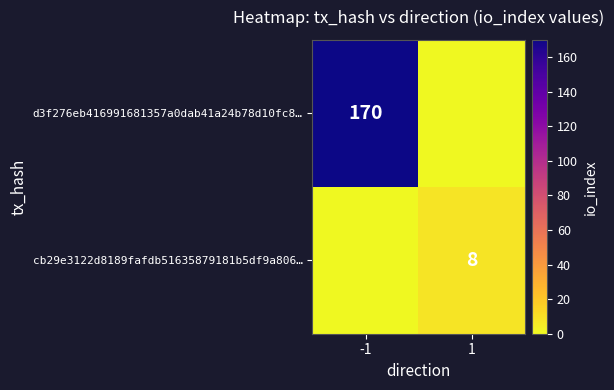

The value of d3f276eb416991681357a0dab41a24b78d10fc8… at -1 is 170. True or false?

True